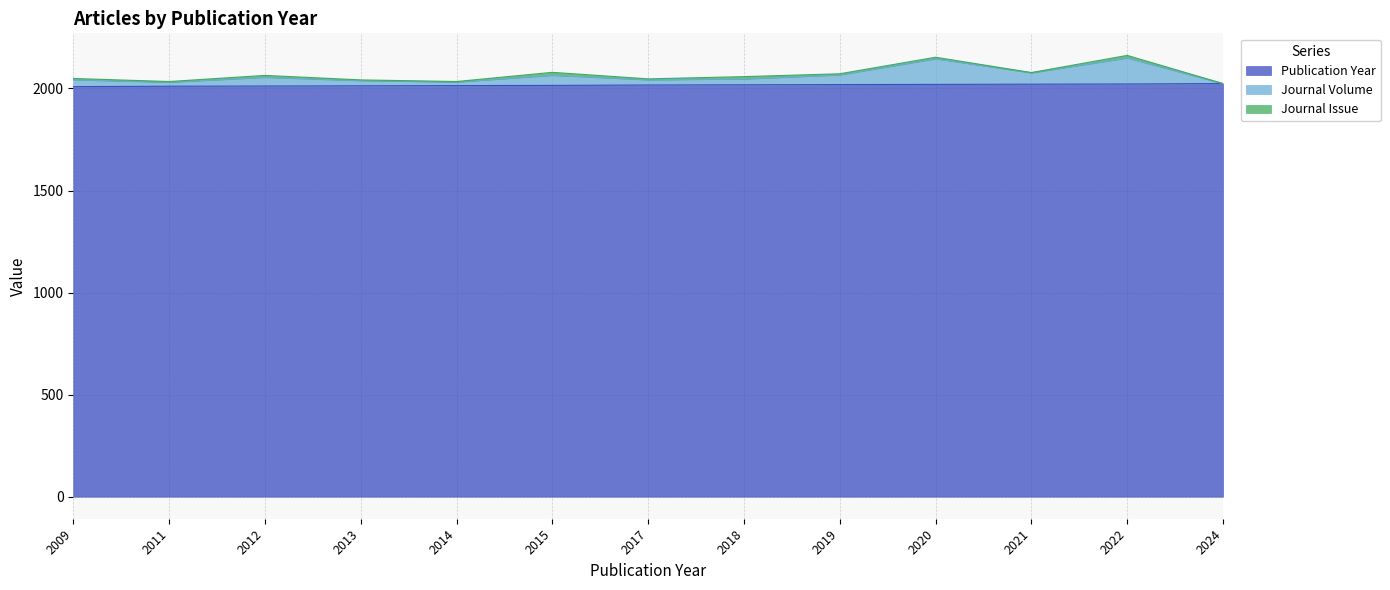

In Journal Volume, how many points are higher than both neighbors (excluding endpoints)?

4